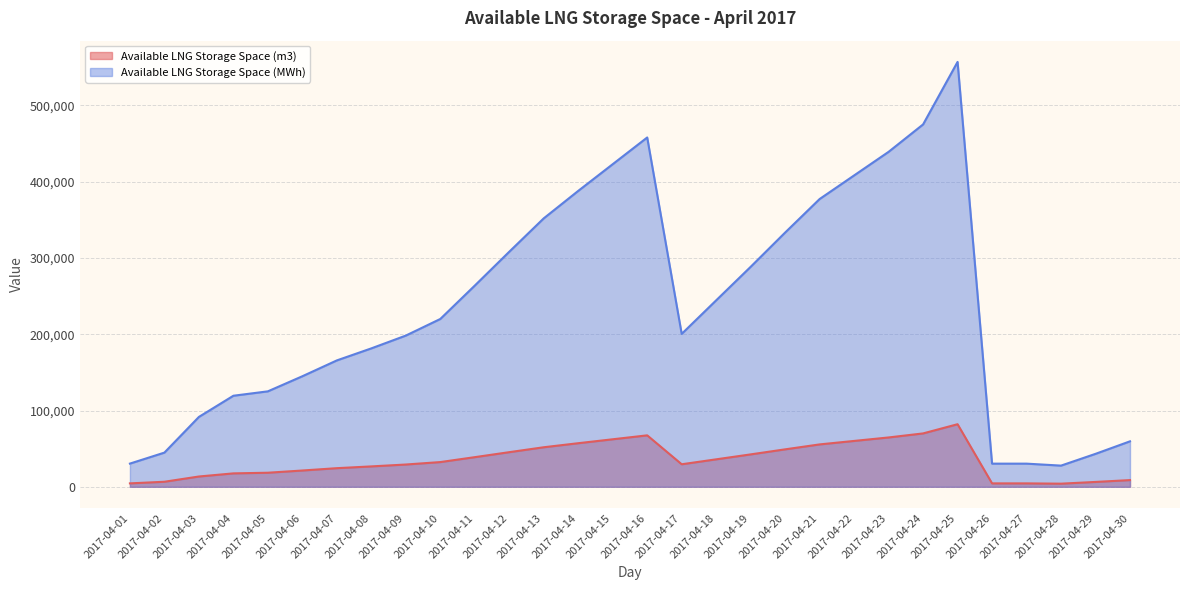

What is the spread (max minus min) of values at 2017-04-22?

348051